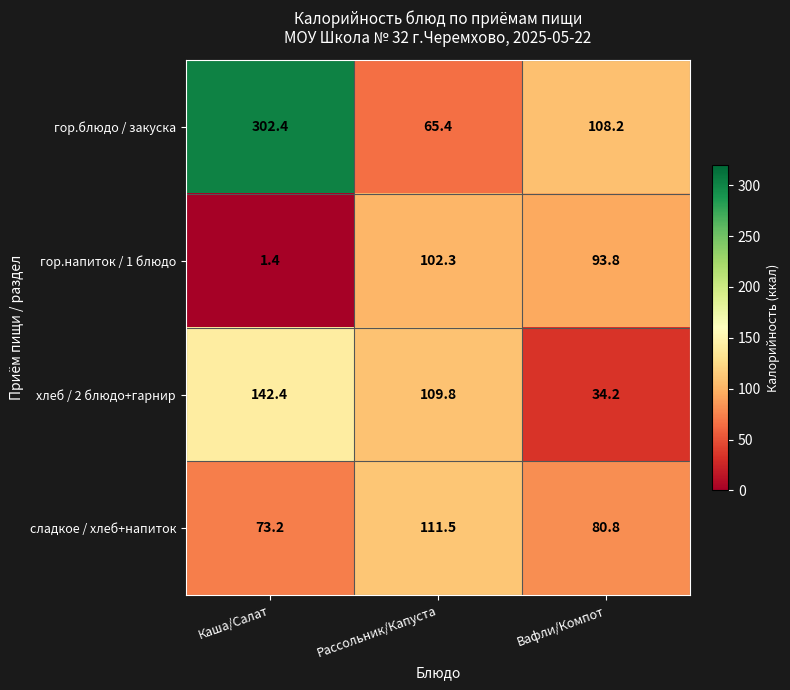

Rank the series at Вафли/Компот from highest to lowest value.

гор.блюдо / закуска, гор.напиток / 1 блюдо, сладкое / хлеб+напиток, хлеб / 2 блюдо+гарнир